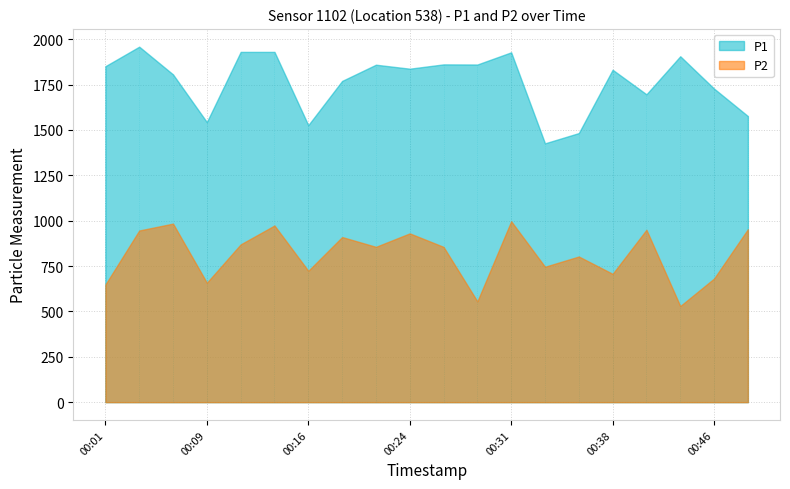

True or false: P1 and P2 intersect in this chart.

False